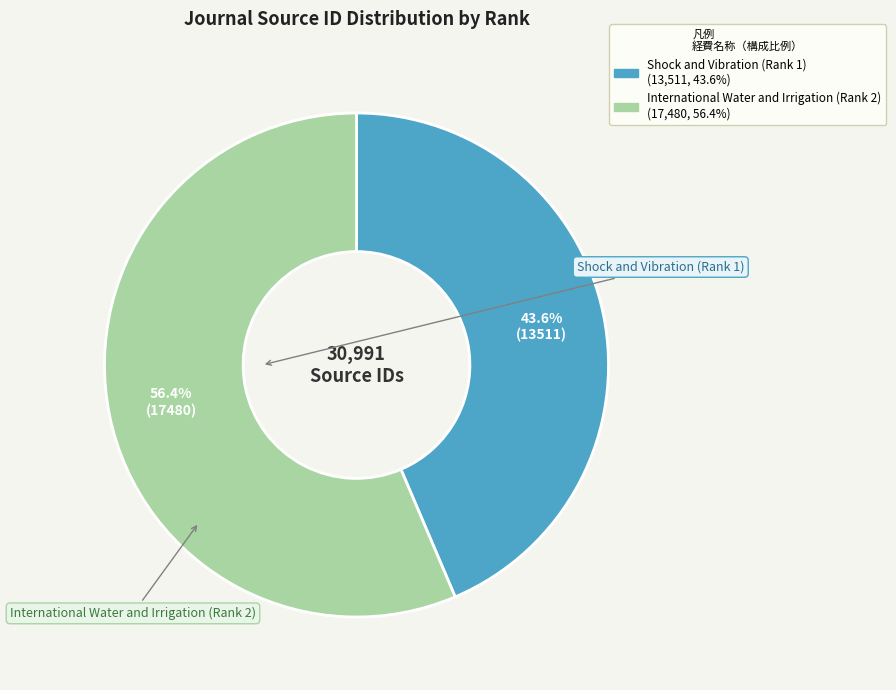

Between International Water and Irrigation (Rank 2) and Shock and Vibration (Rank 1), which is larger?

International Water and Irrigation (Rank 2)